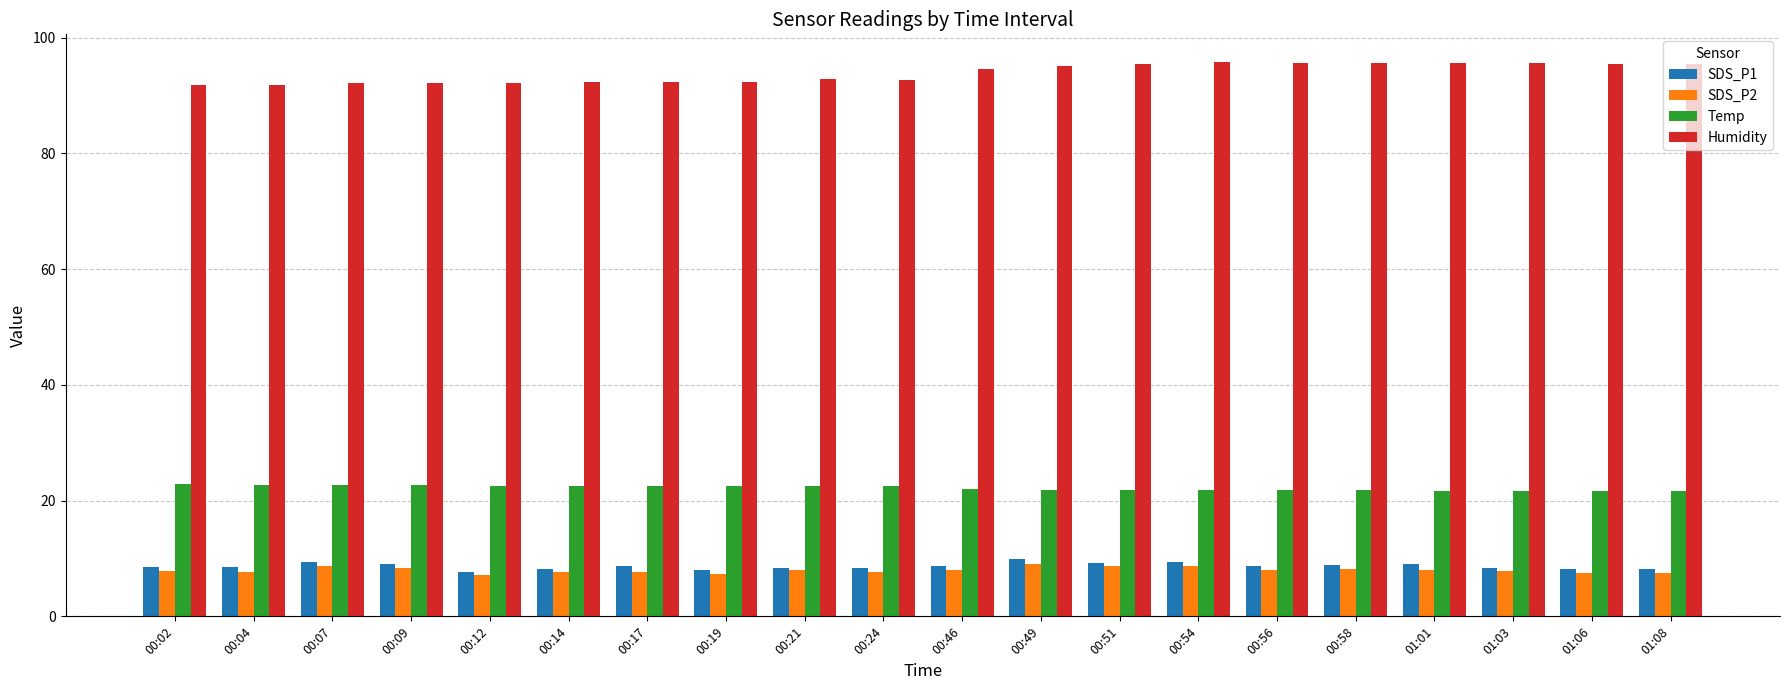

What is the total value across all series at 00:19?

130.3